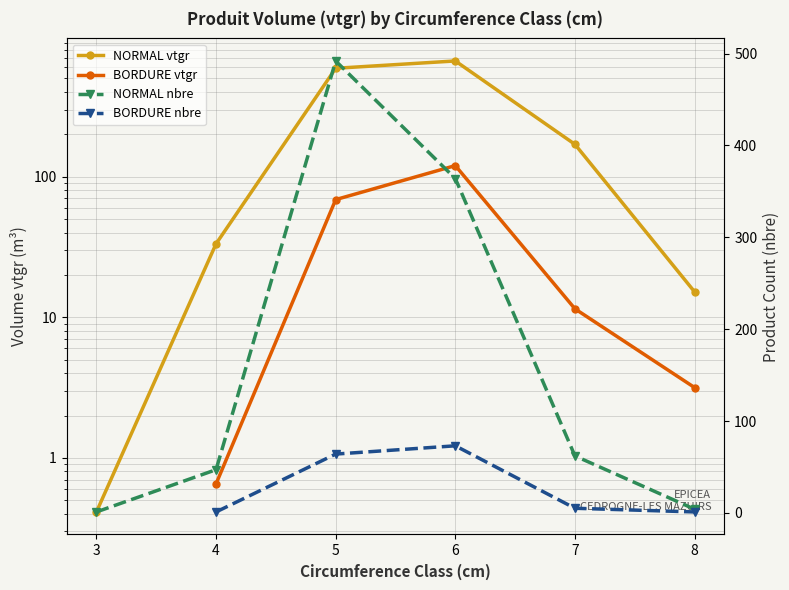

In NORMAL vtgr, how many points are higher than both neighbors (excluding endpoints)?

1